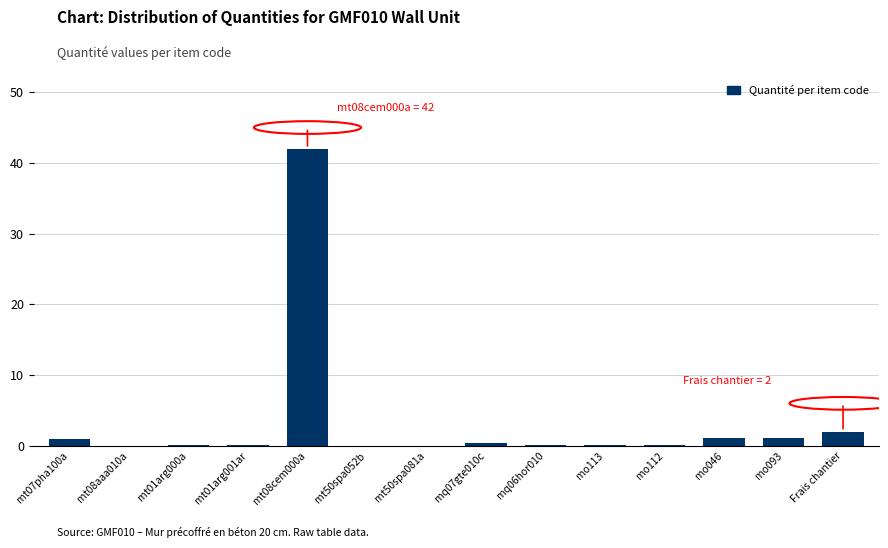

Which label corresponds to the largest value in the chart?

mt08cem000a